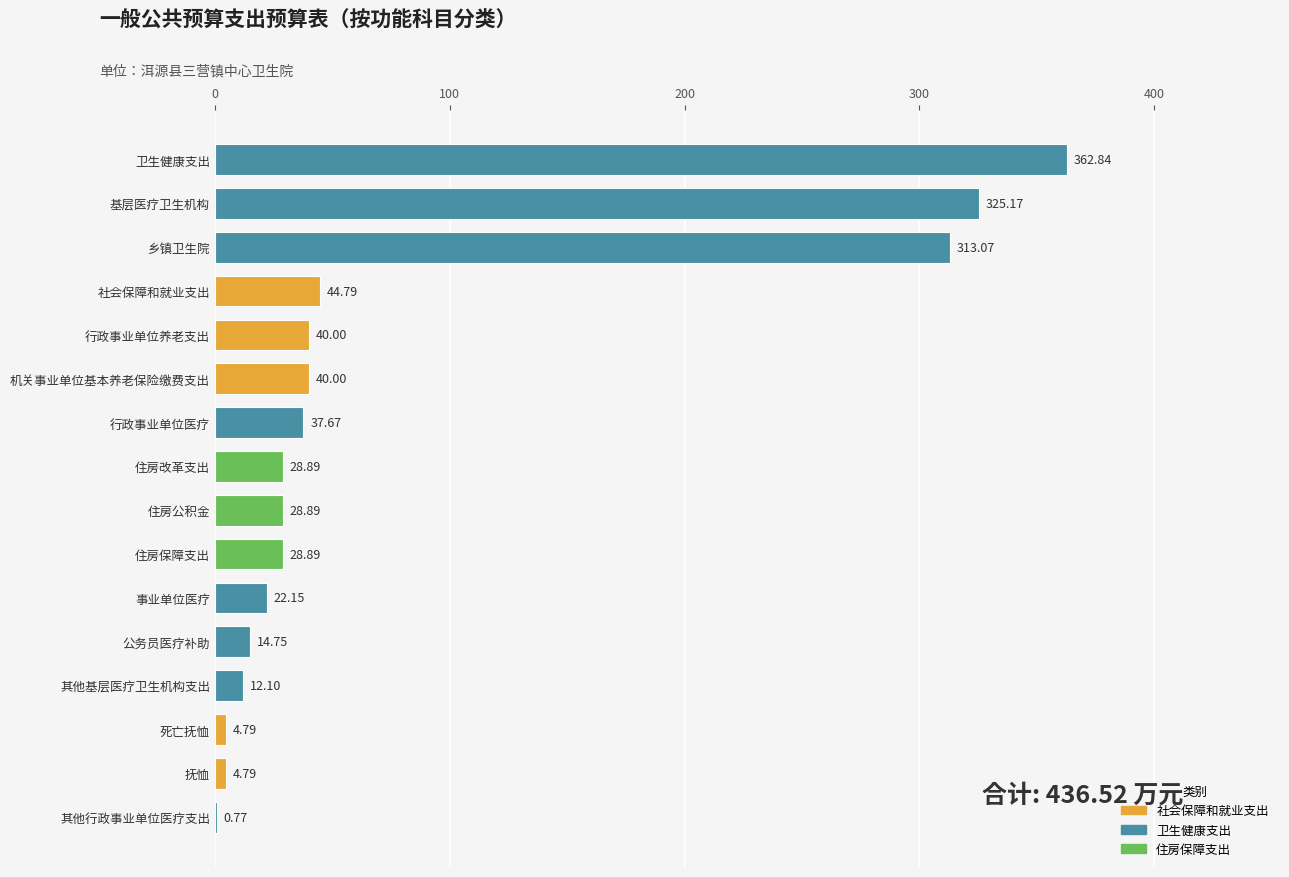

Between 行政事业单位养老支出 and 乡镇卫生院, which is larger?

乡镇卫生院